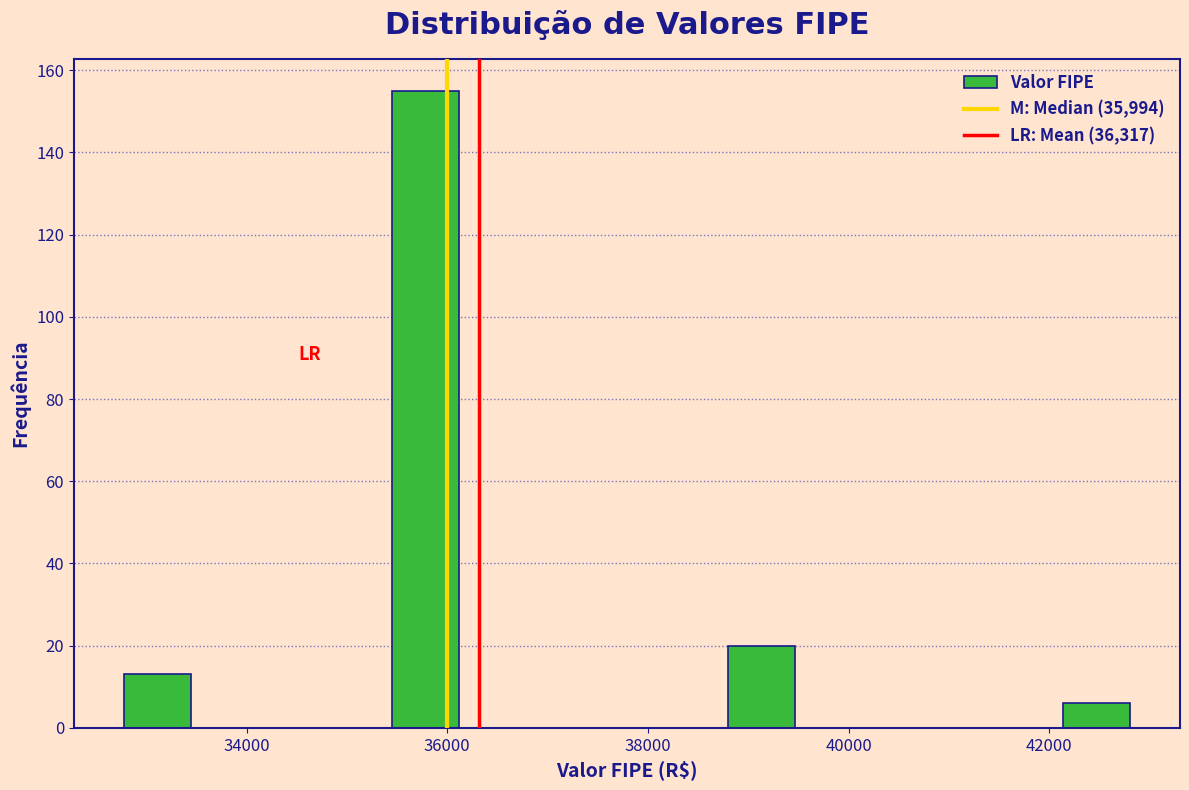

Read against the x-axis, roughly where is the centre of the tallest bar?

35800